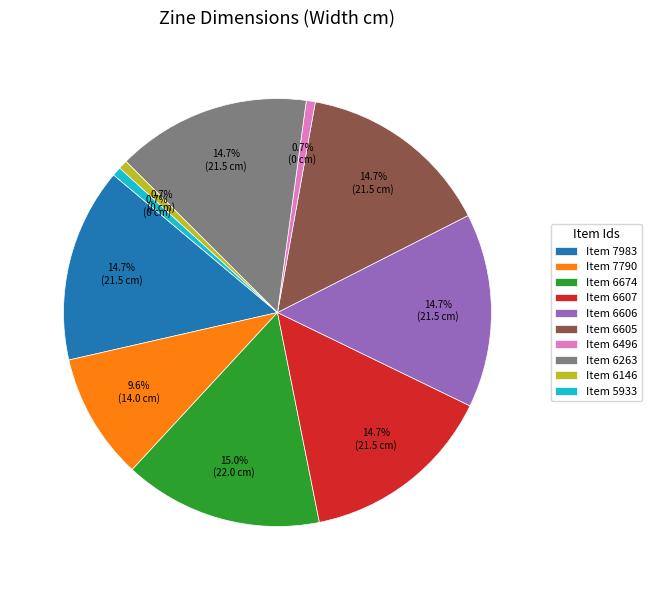

Is the sum of Item 7790 and Item 6605 greater than half?

No